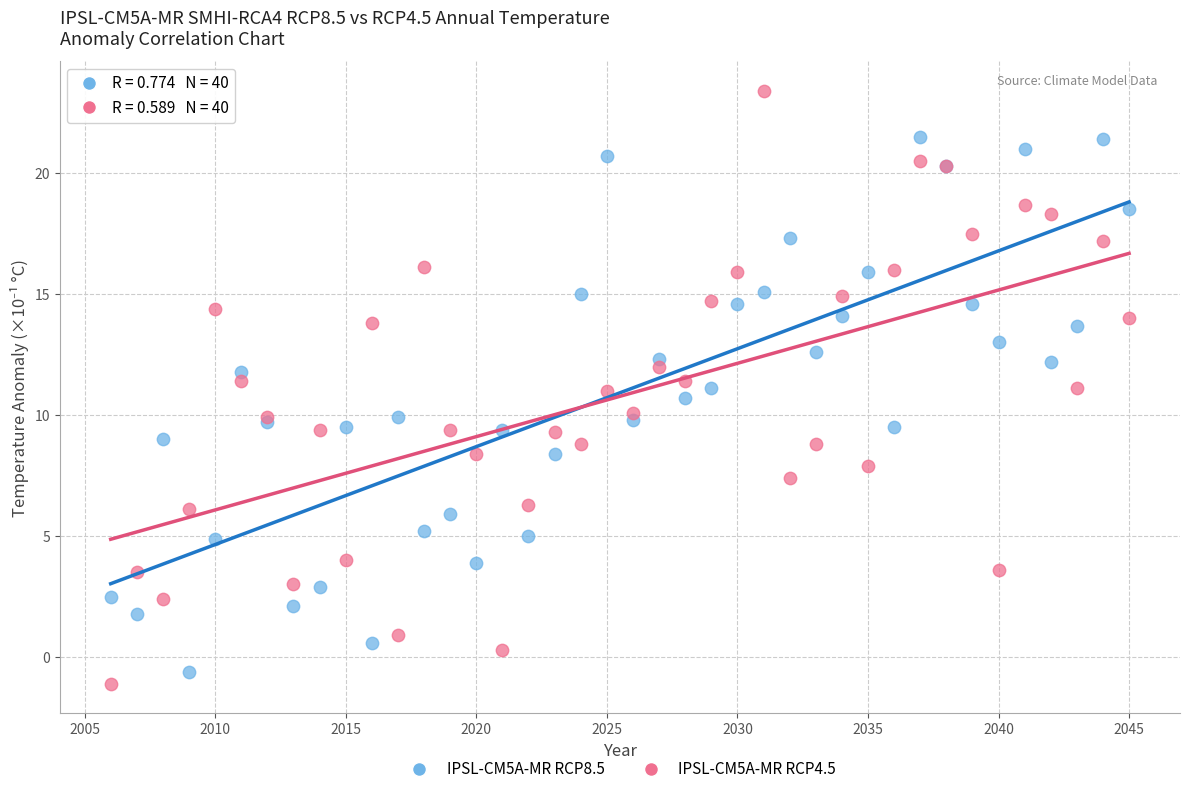

Which series has the widest spread of Y values?

IPSL-CM5A-MR RCP4.5